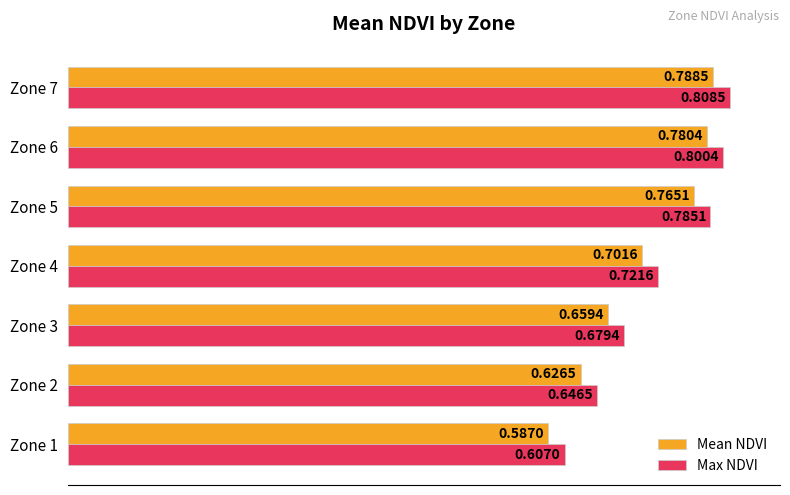

List the series in order of their overall mean, lowest first.

Mean NDVI, Max NDVI